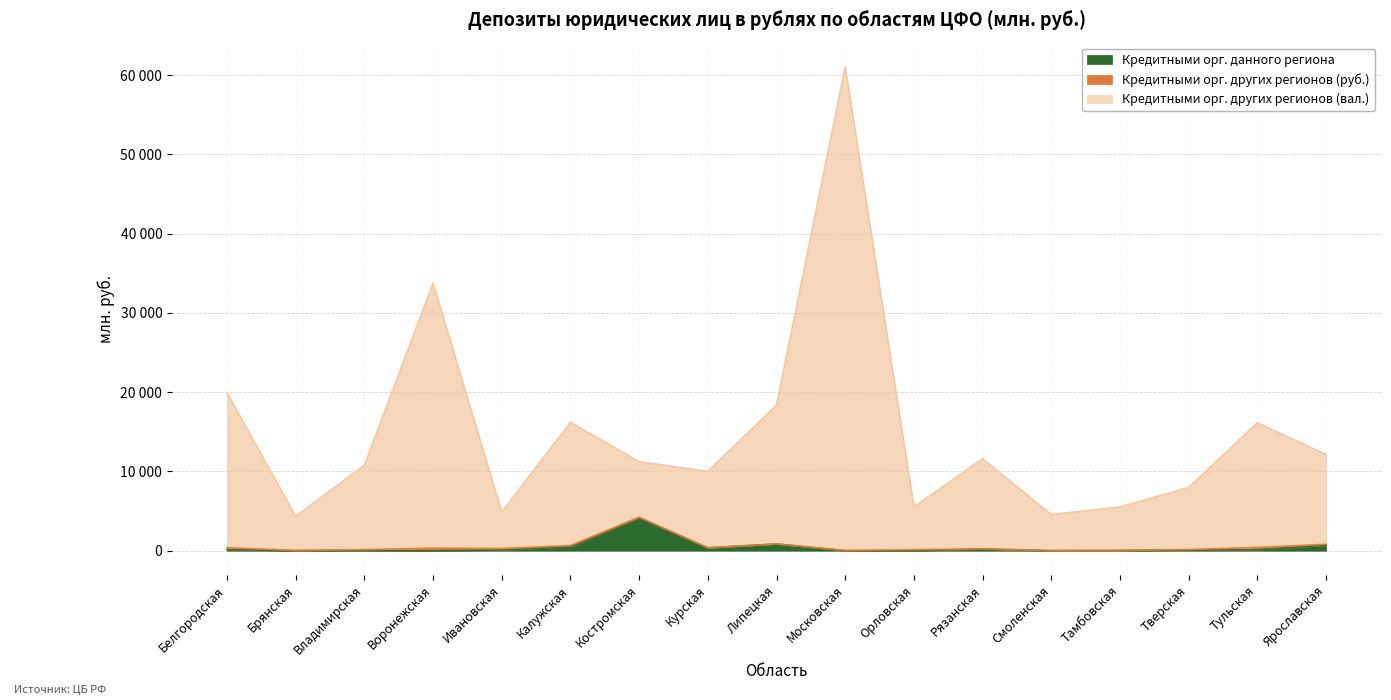

True or false: Кредитными орг. других регионов (вал.) and Кредитными орг. данного региона cross at least once.

False